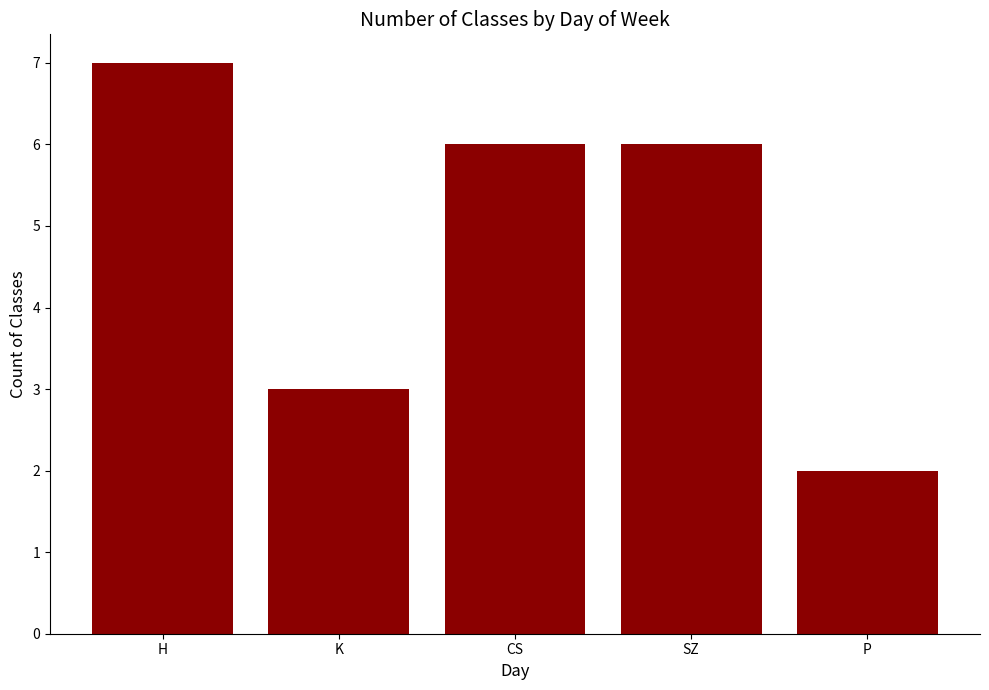

The value at K is 3. True or false?

True